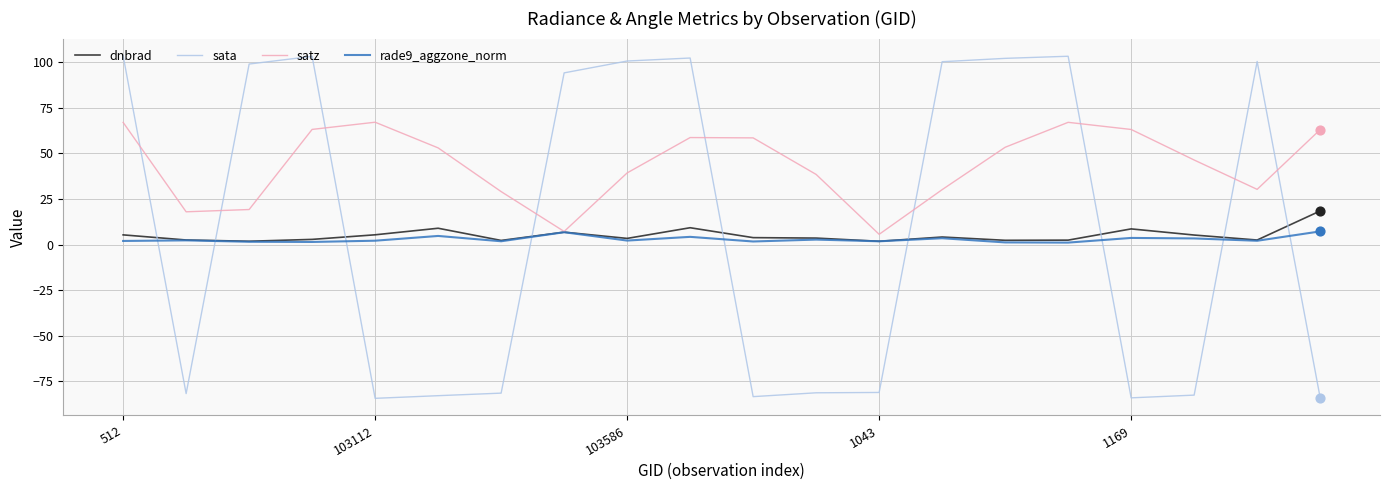

At how many categories does at least one series exceed 73?

10